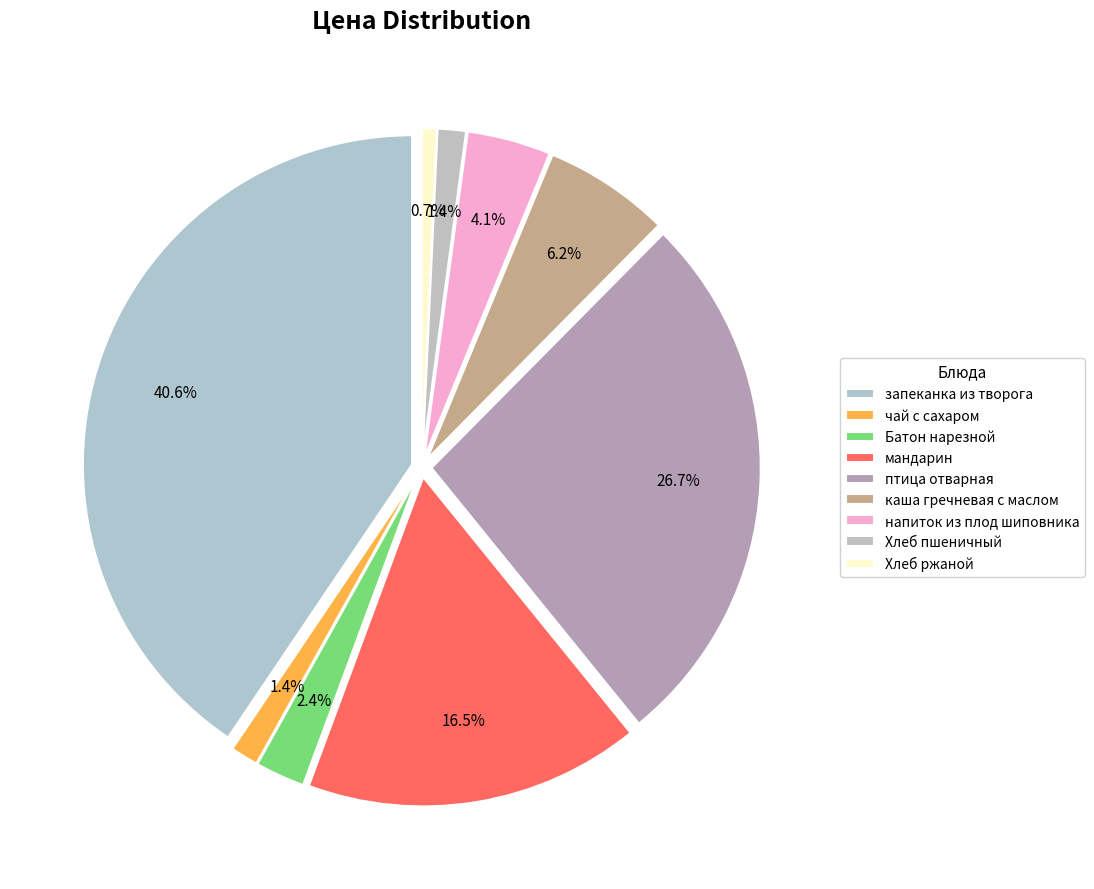

Is it true that мандарин is 30% of the pie?

False